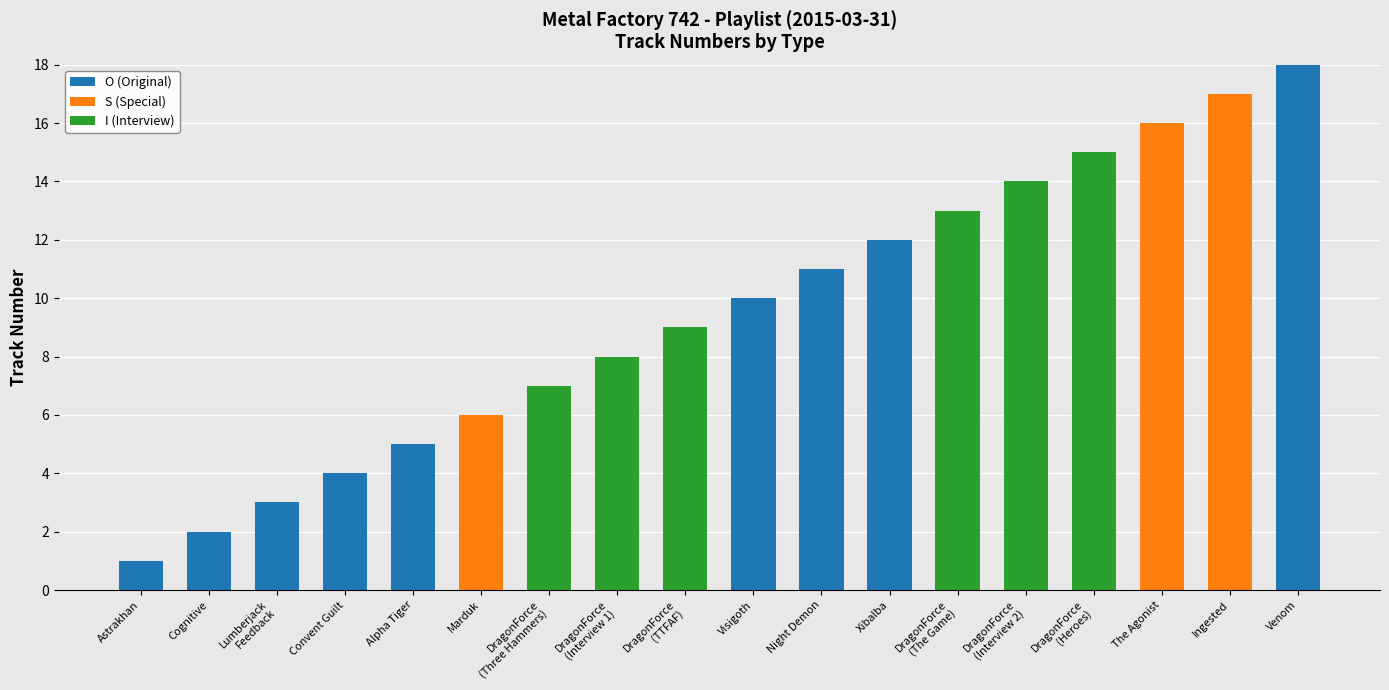

Is it true that O (Original) equals 5 at Alpha Tiger?

True